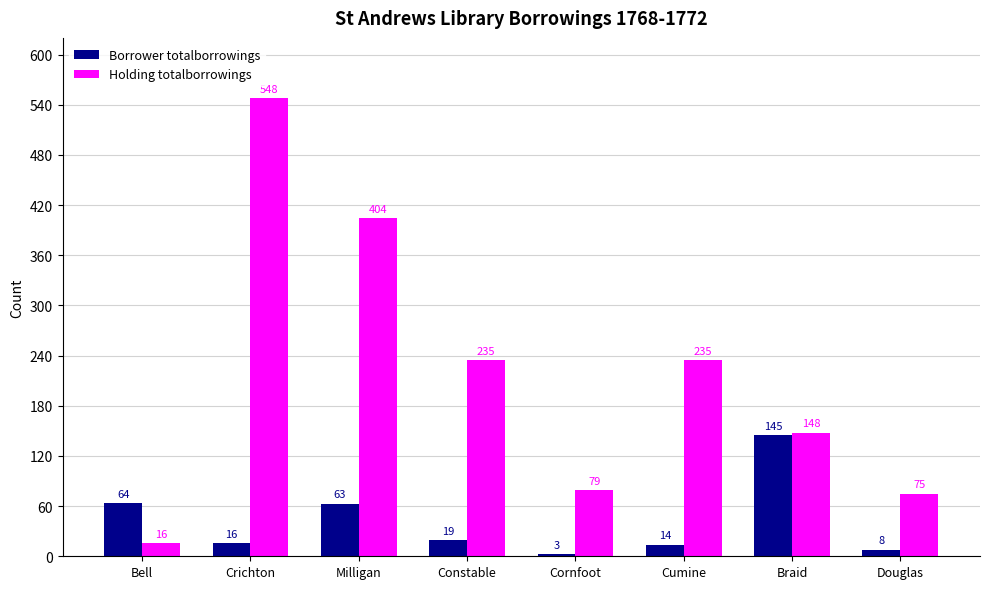

How many bars are there in total?

16